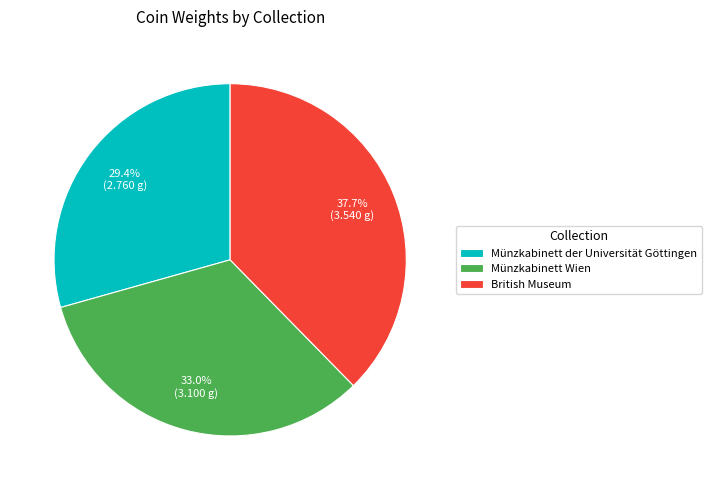

Which has a higher value, British Museum or Münzkabinett der Universität Göttingen?

British Museum